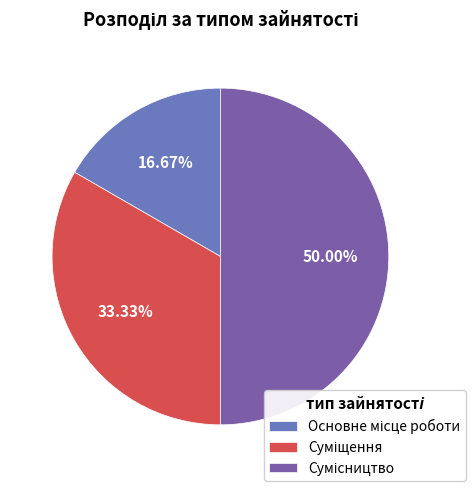

Is it true that Основне місце роботи is 17% of the pie?

True